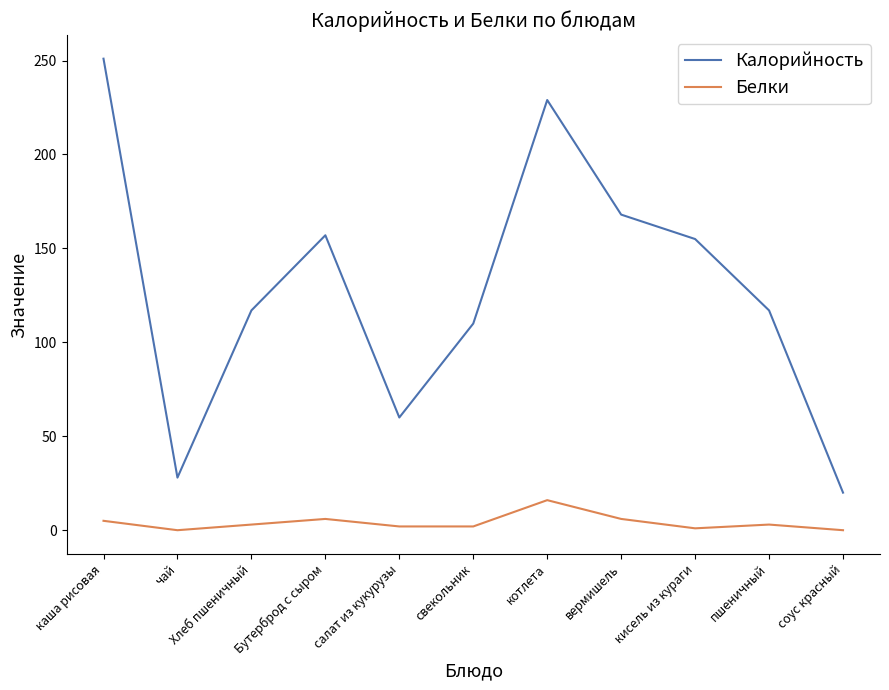

At кисель из кураги, list the series in order from largest to smallest.

Калорийность, Белки